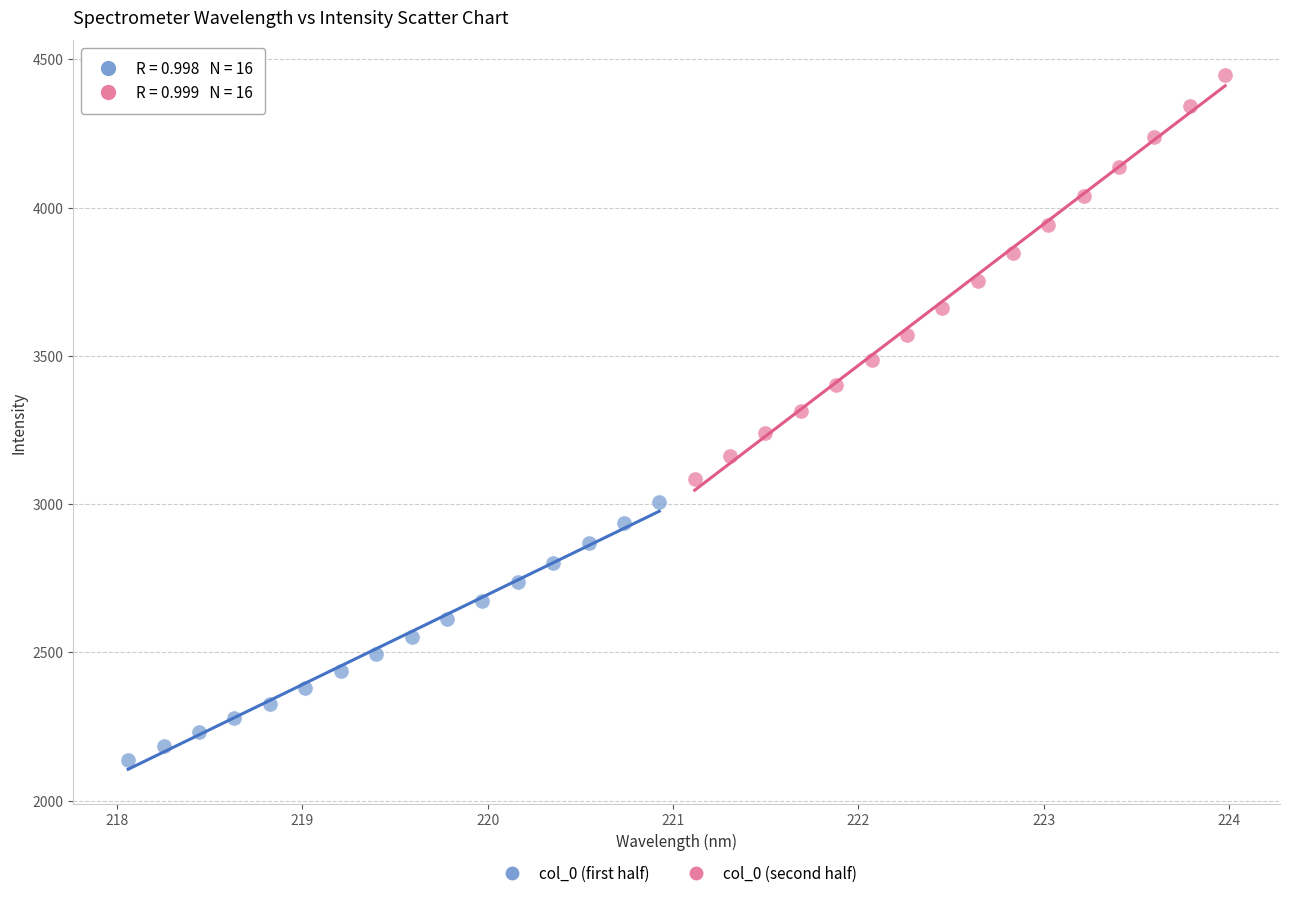

Which series reaches the maximum Y coordinate?

col_0 (second half)